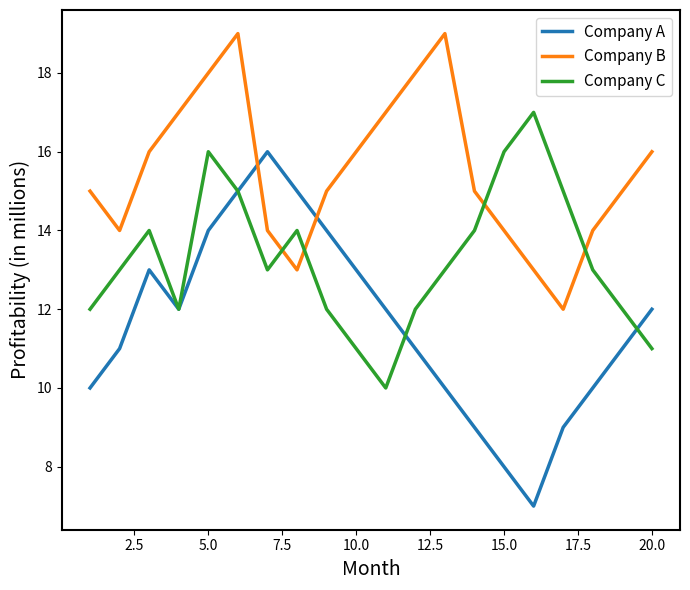

What is the difference between the maximum and second lowest values in the Company B series?

6